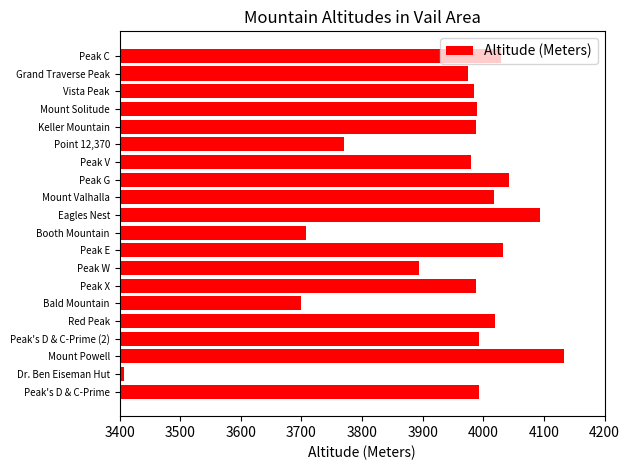

Approximately how many times larger is the value at Peak V compared to Booth Mountain?

1.1